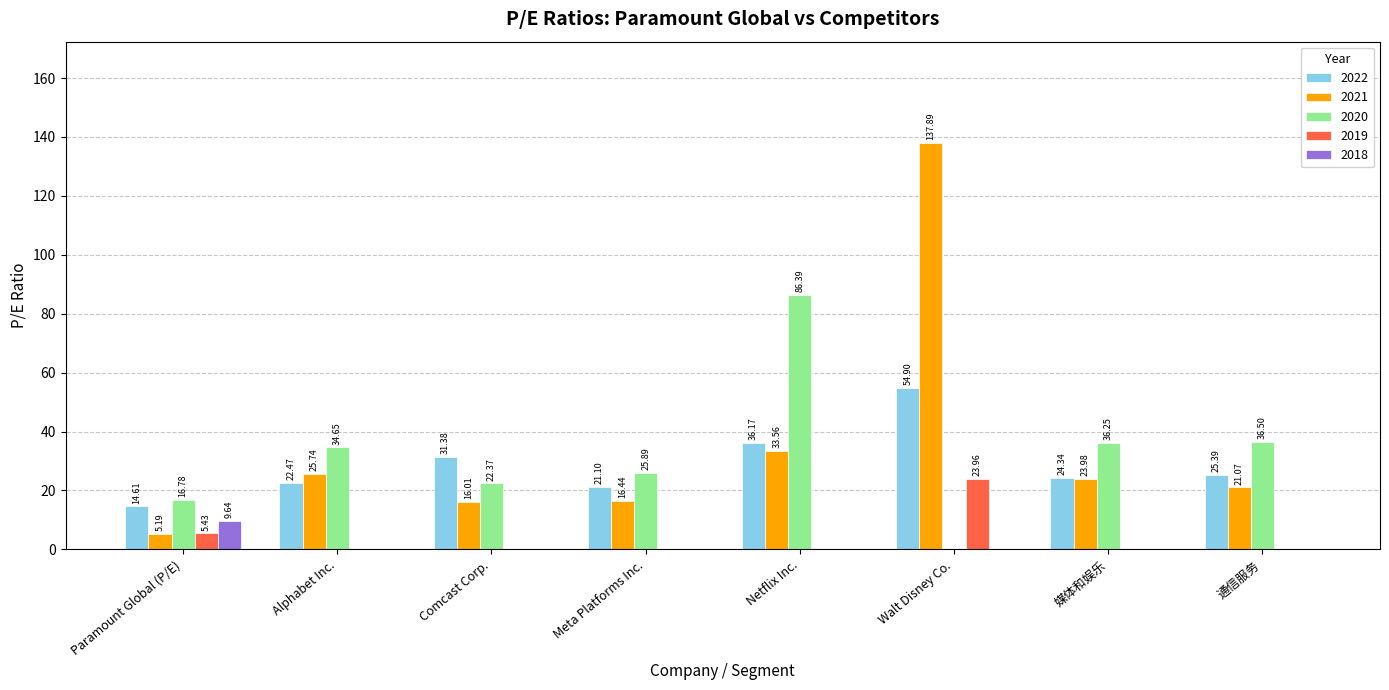

How many groups of bars are there?

8